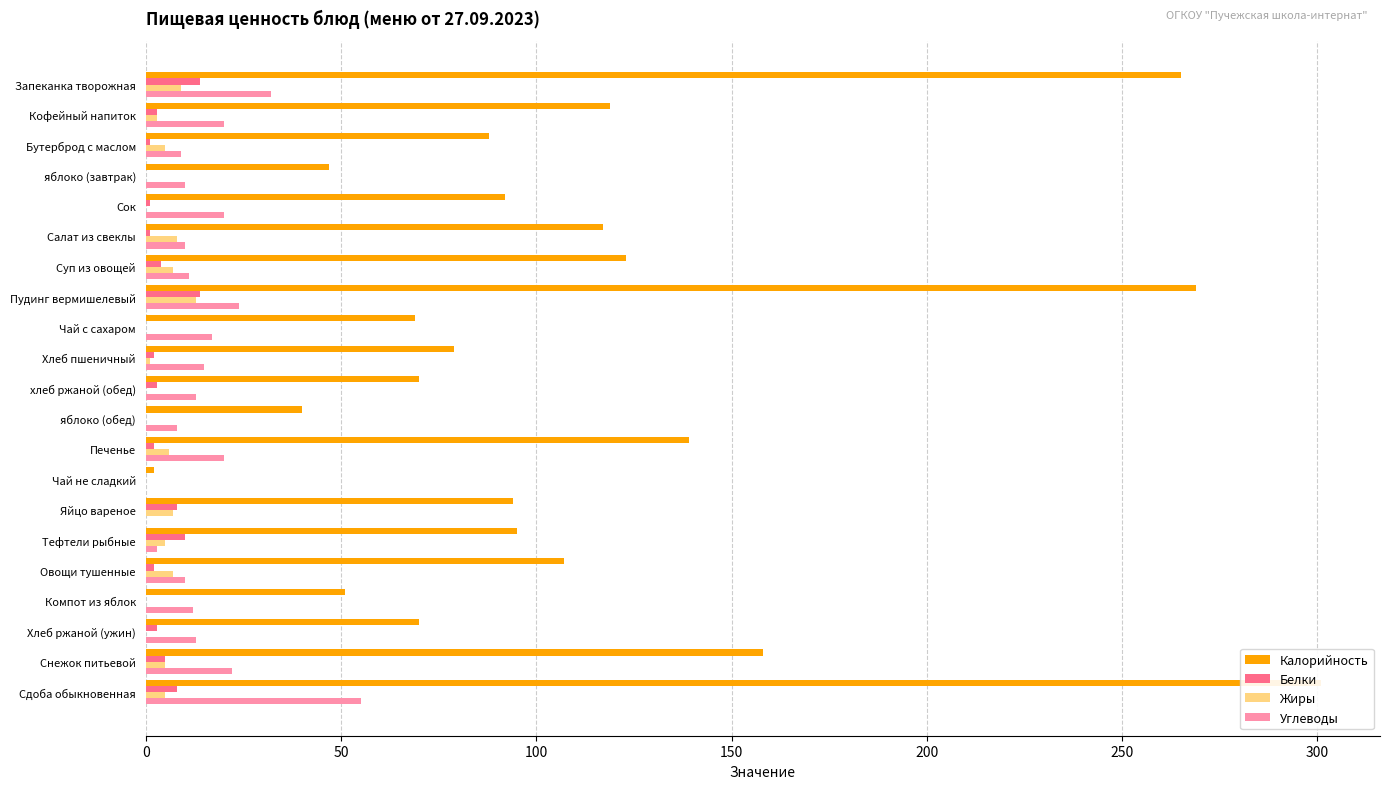

What is the difference between the maximum and minimum values in the Жиры series?

13